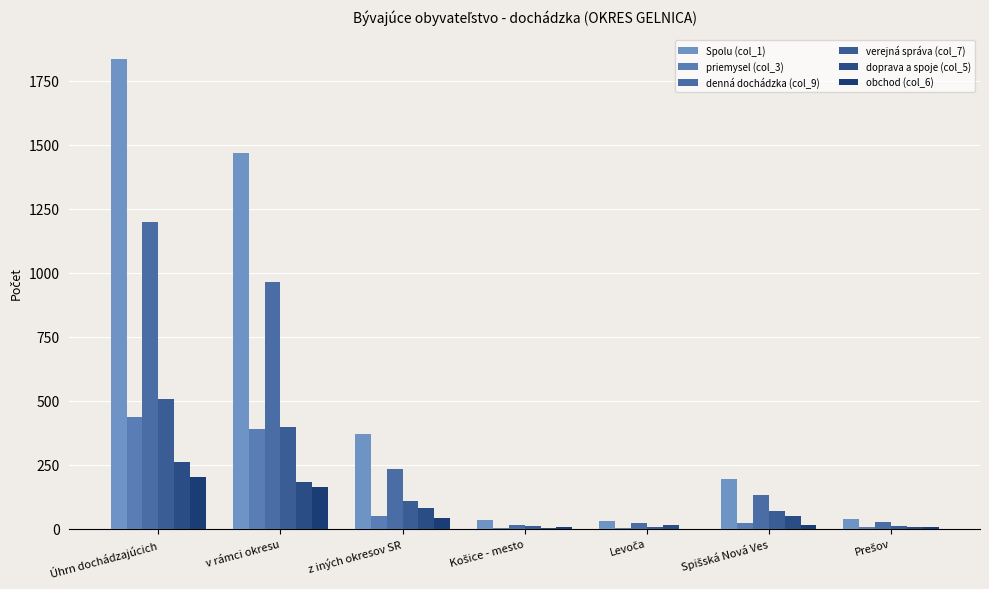

What is the spread (max minus min) of values at Prešov?

34